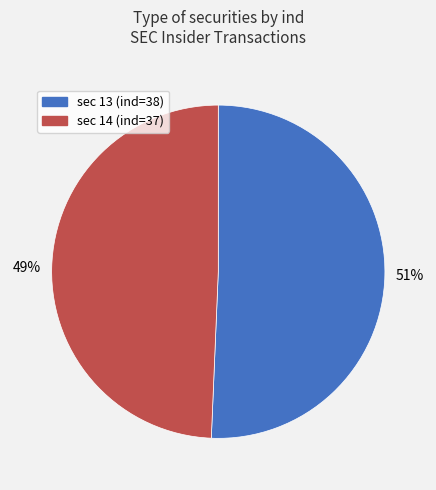

Is it true that sec 14 (ind=37) is 40% of the pie?

False